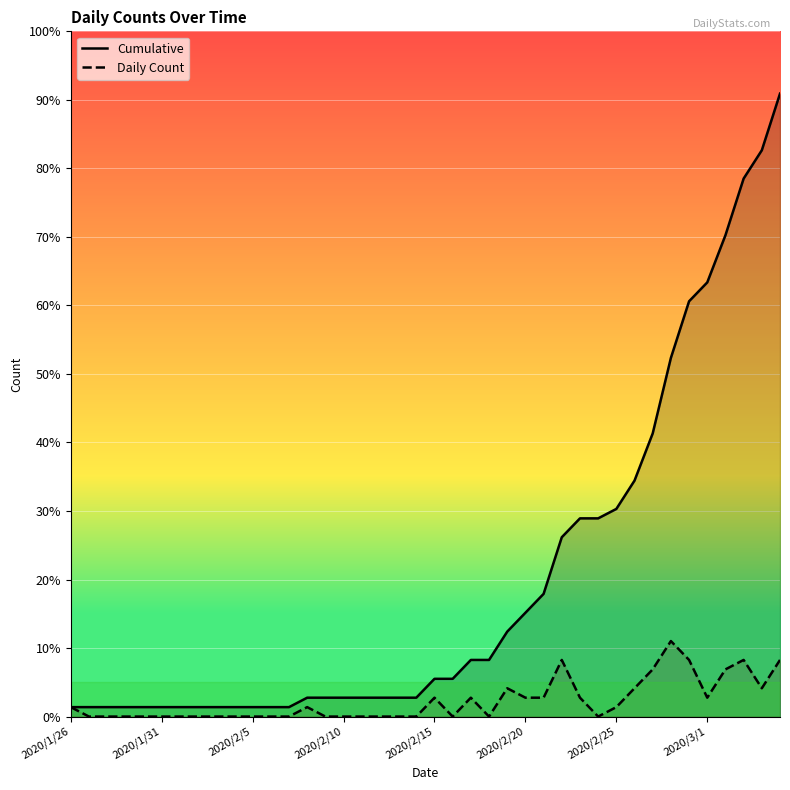

The Daily Count series shows 1 at 2020/1/26. True or false?

False